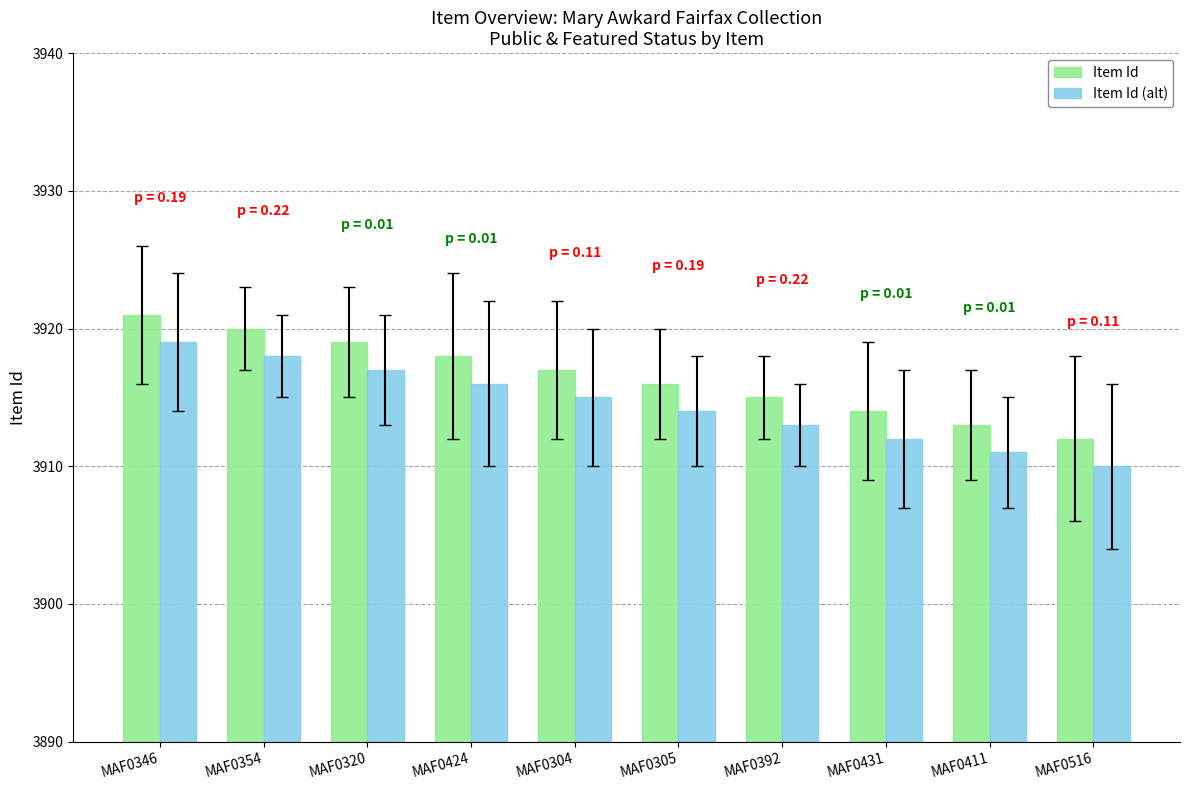

How many bars are there in each group?

2